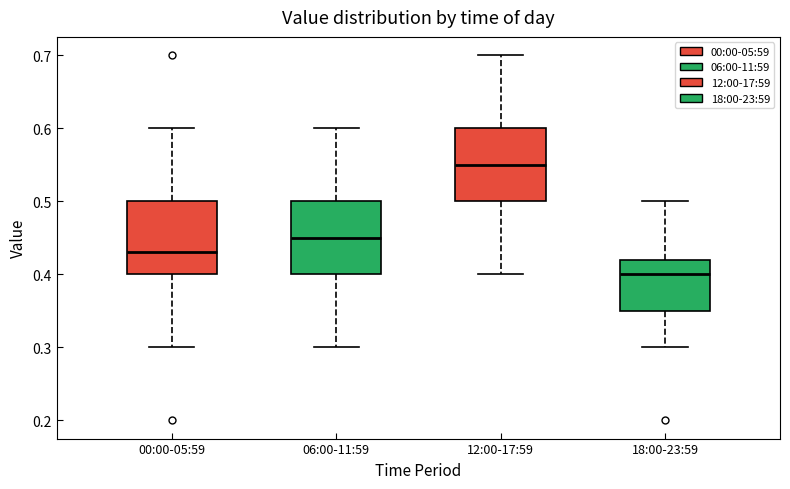

Reading left to right, read every box against the y-axis: the position of its median line, the range the box covers, and the ends of its whiskers. The values are not printed on the chart, so give them approximately, as read against the axis.

00:00-05:59: median 0.43, box 0.40 to 0.50, whiskers 0.30 to 0.60
06:00-11:59: median 0.45, box 0.40 to 0.50, whiskers 0.30 to 0.60
12:00-17:59: median 0.55, box 0.50 to 0.60, whiskers 0.40 to 0.70
18:00-23:59: median 0.40, box 0.35 to 0.42, whiskers 0.30 to 0.50